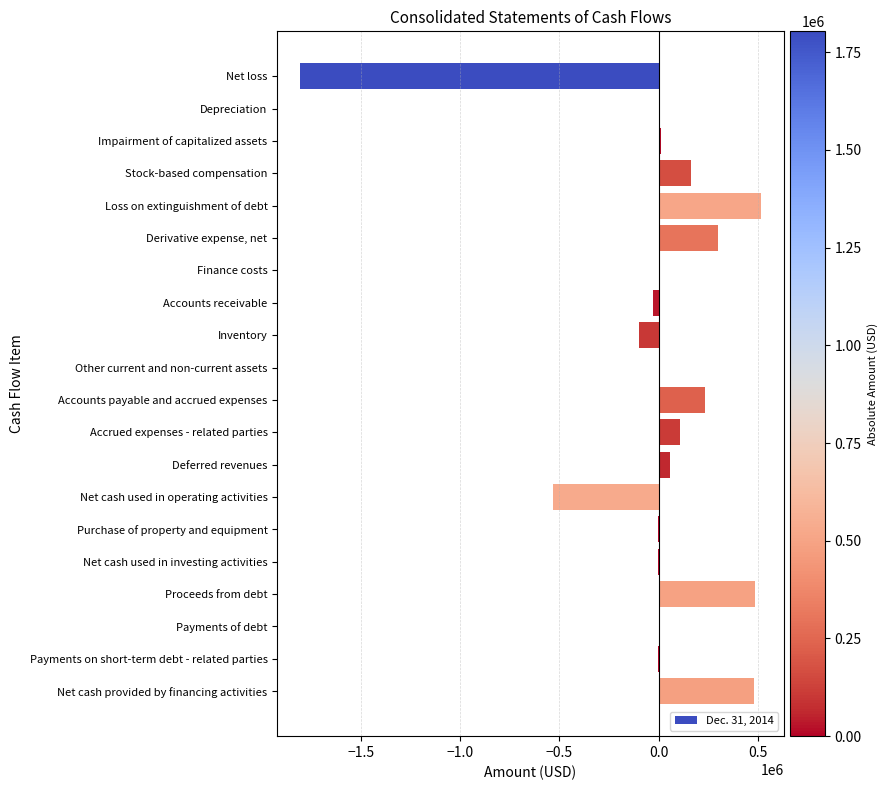

The chart shows a value of 249562 at Stock-based compensation. True or false?

False